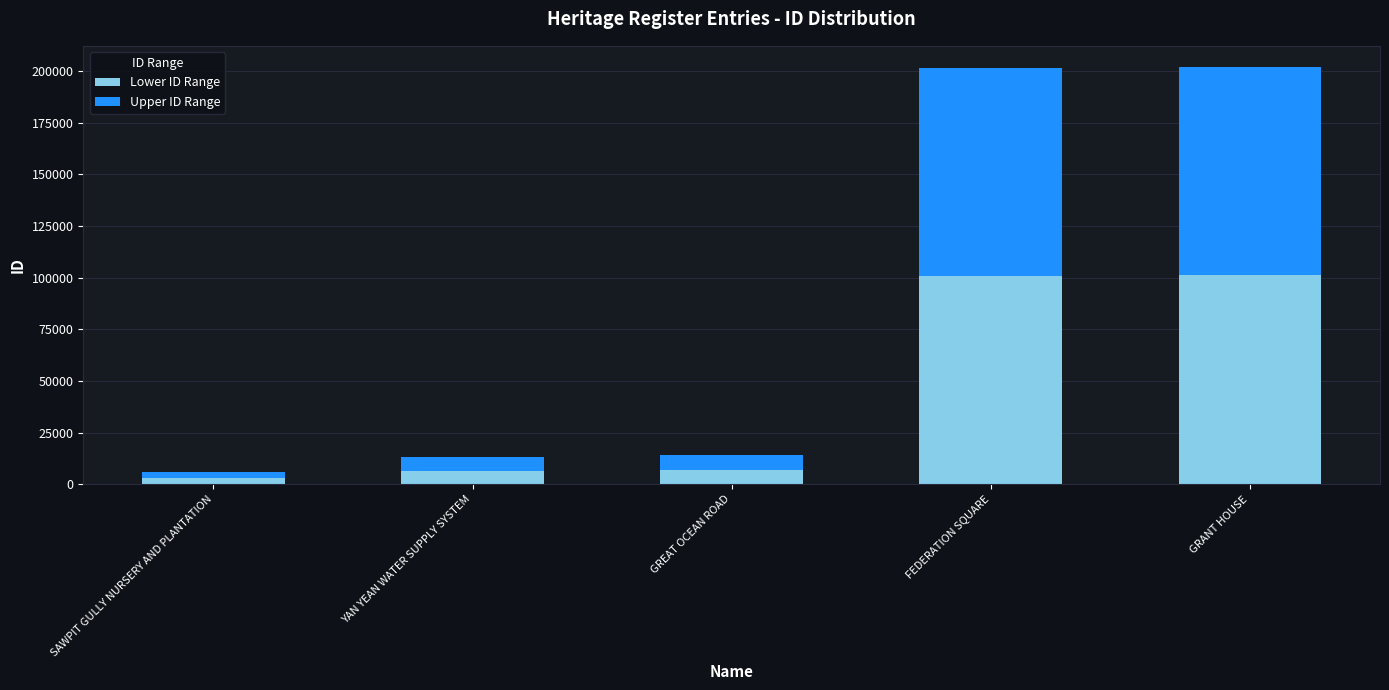

What is the total value across all series at GREAT OCEAN ROAD?

14228